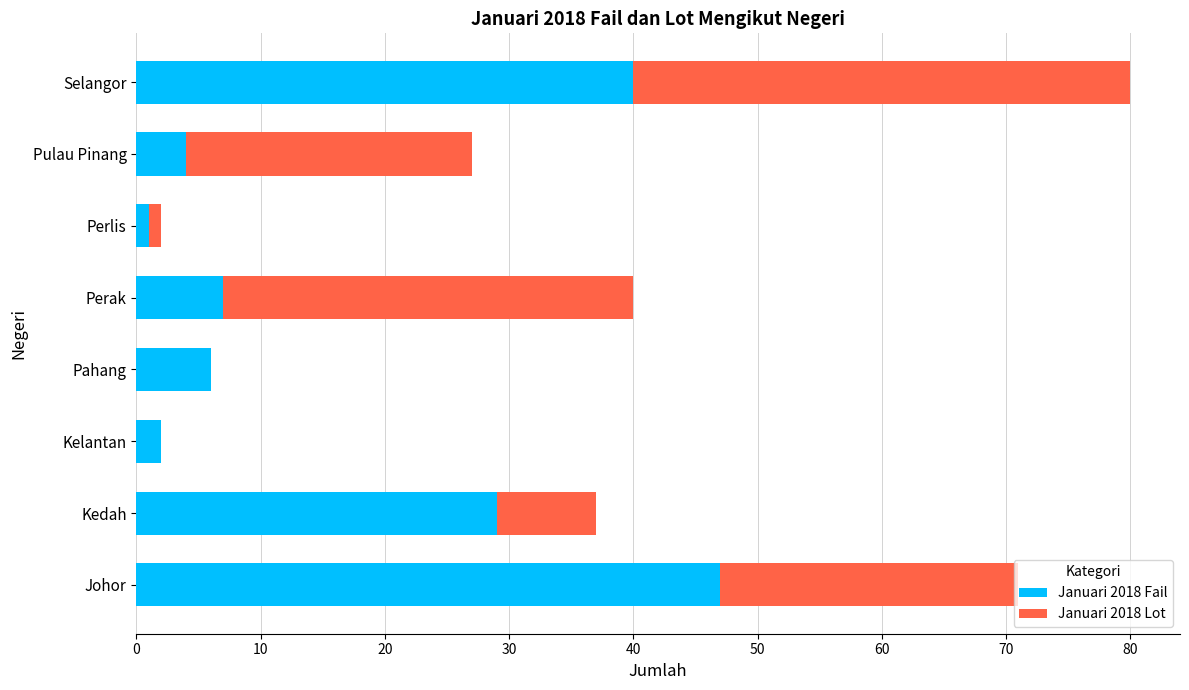

At which category is the sum across all series the highest?

Selangor